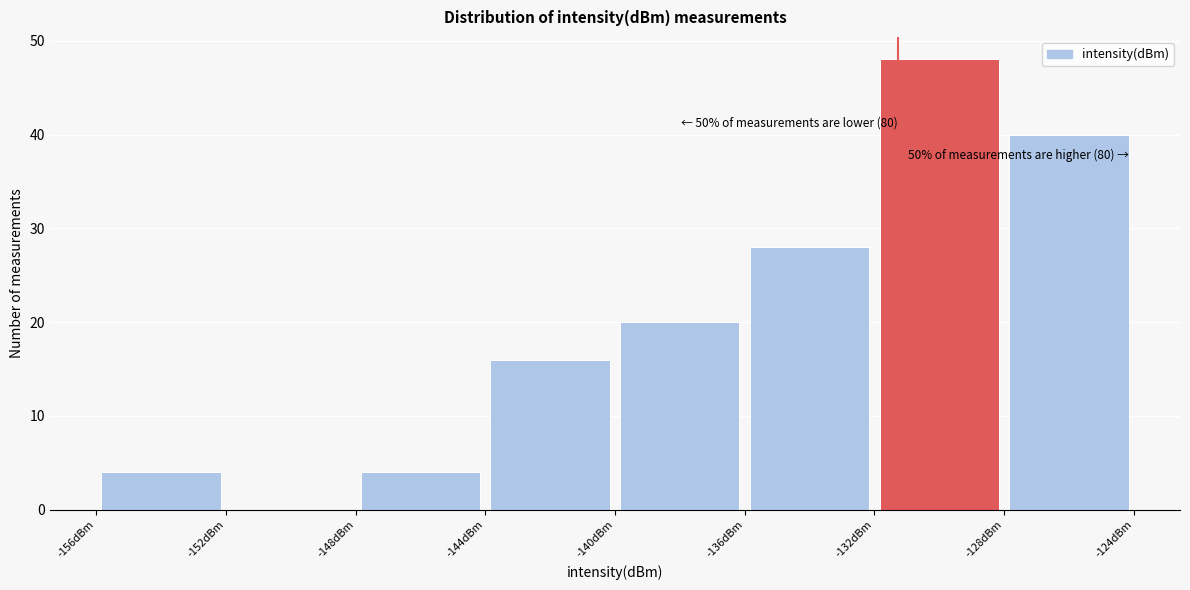

Which range on the x-axis has the tallest bar?

-132 to -128